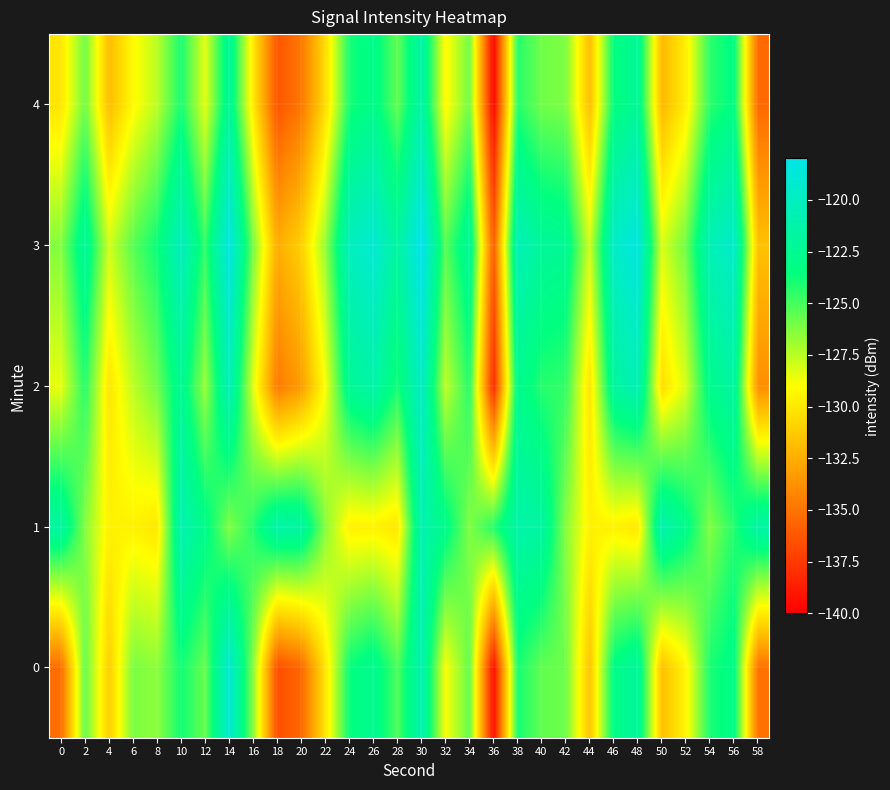

At which category does the chart reach its peak across all series?

30